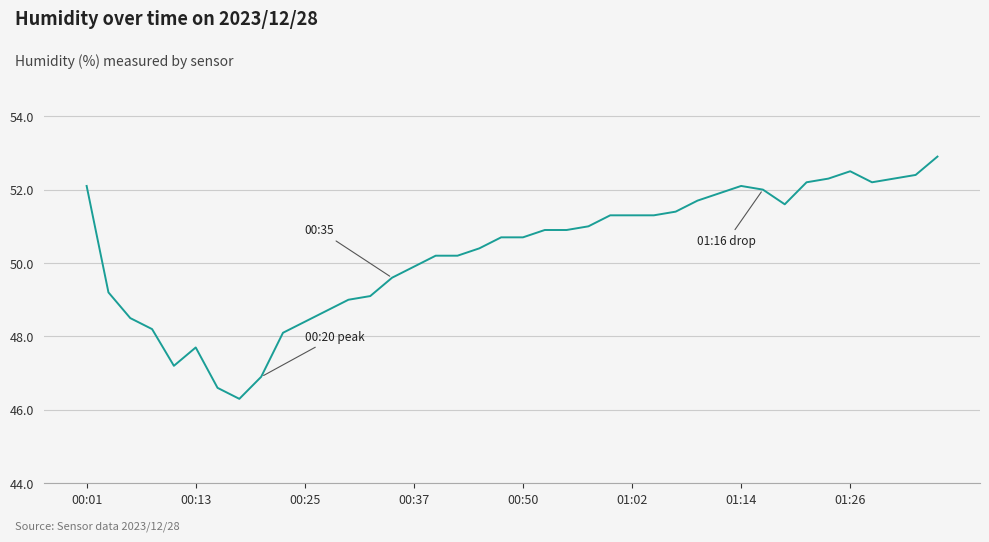

What is the maximum value shown in the chart?

52.9